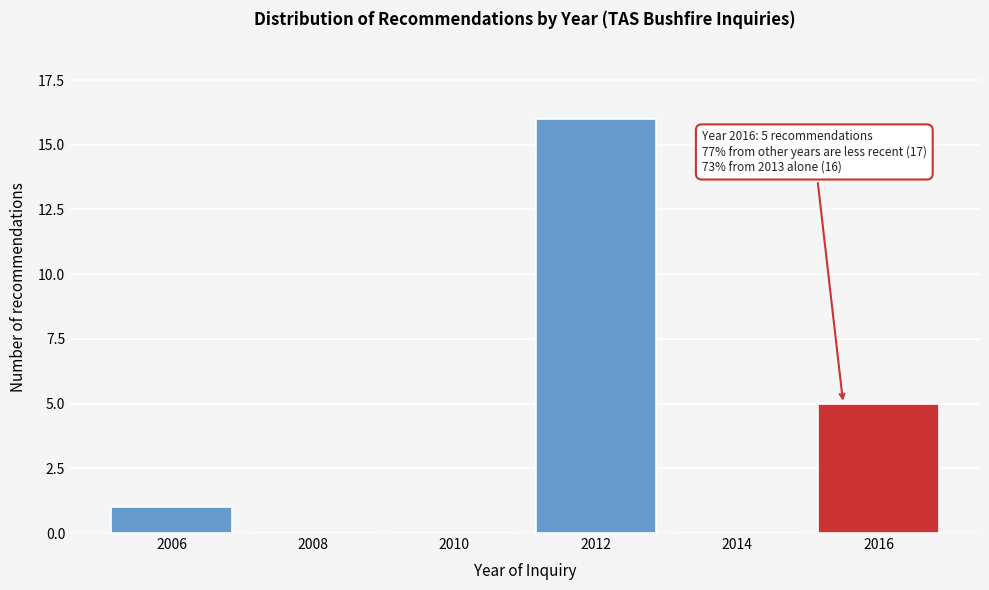

The value at 2006 is 0. True or false?

False